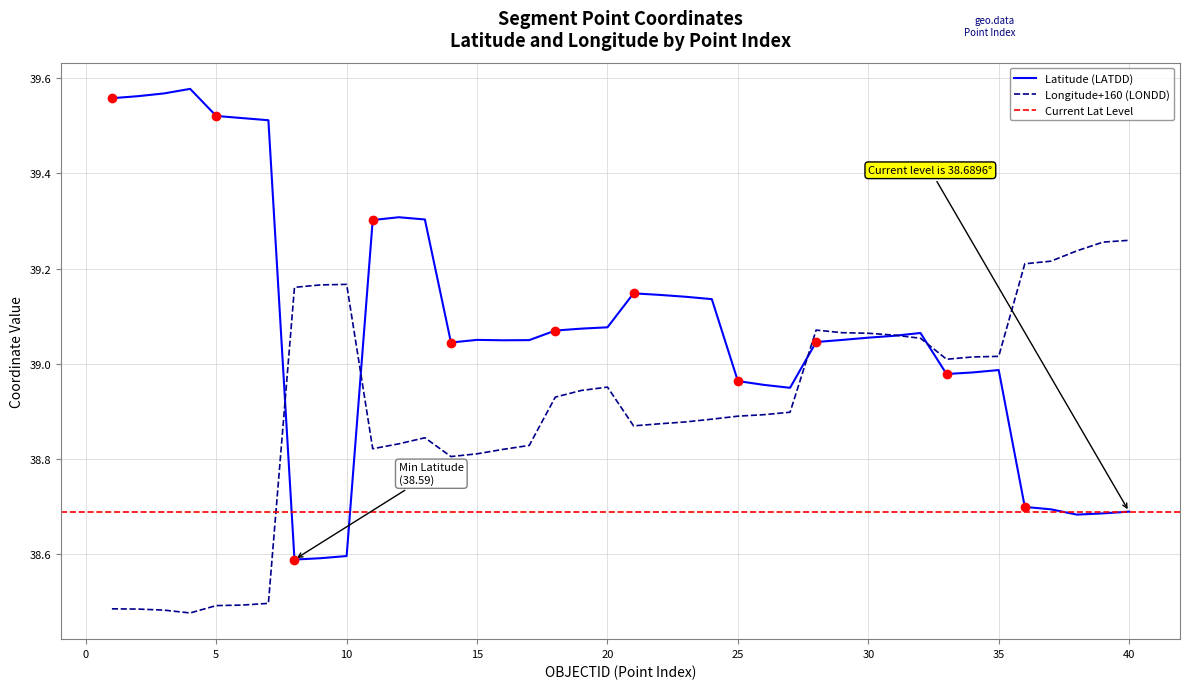

Where is LONDD nearest to the value 38?

4